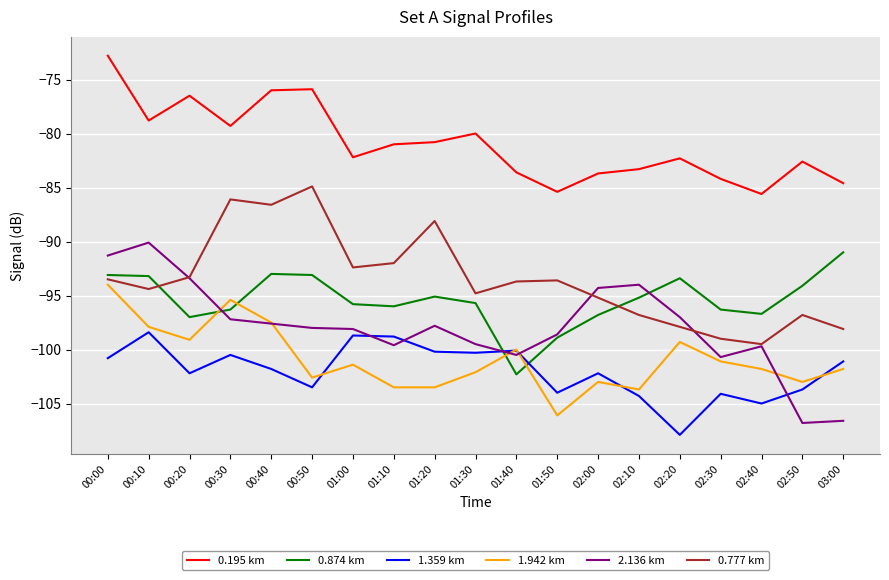

Rank the series by their maximum value, from lowest to highest.

1.359 km, 1.942 km, 0.874 km, 2.136 km, 0.777 km, 0.195 km